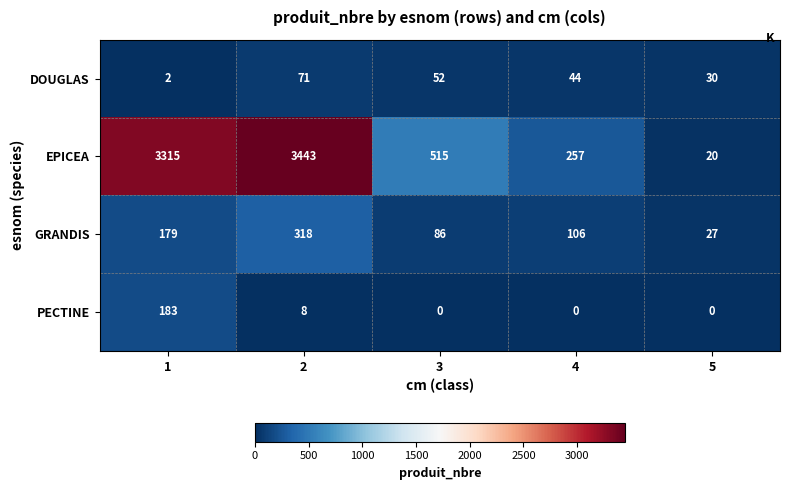

What is the maximum value for EPICEA?

3443